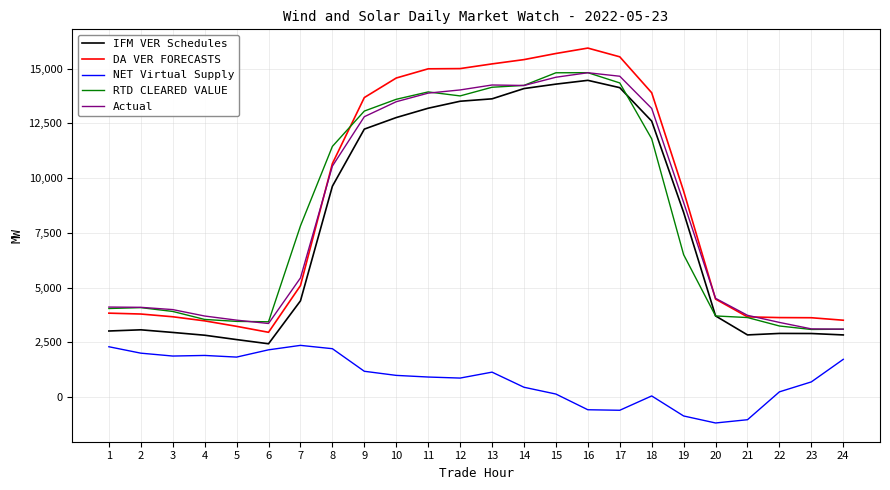

What is the average value of the Actual series?

8560.4